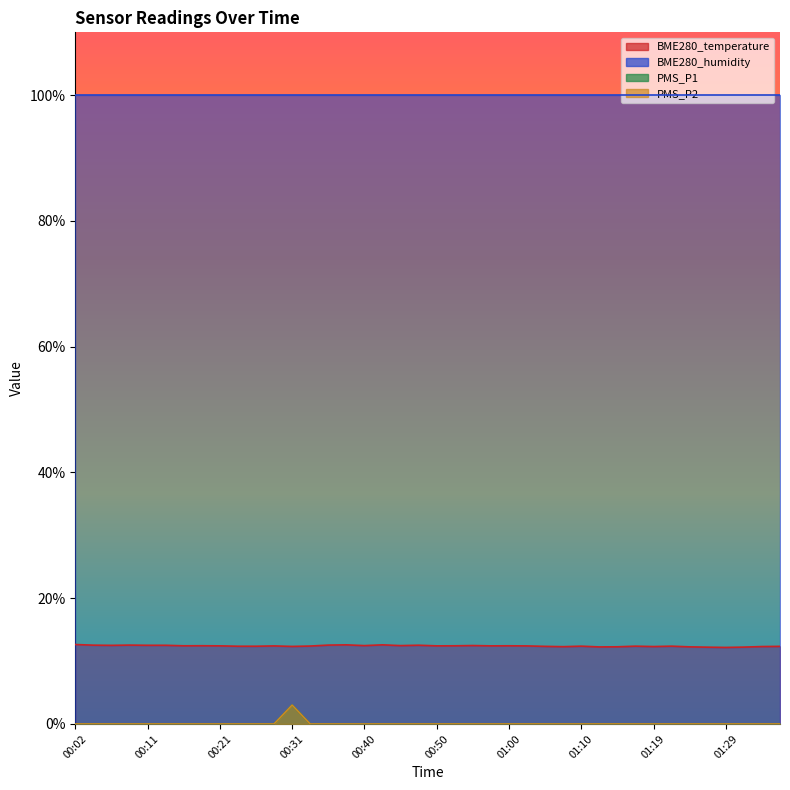

True or false: PMS_P1 and PMS_P2 cross at least once.

False